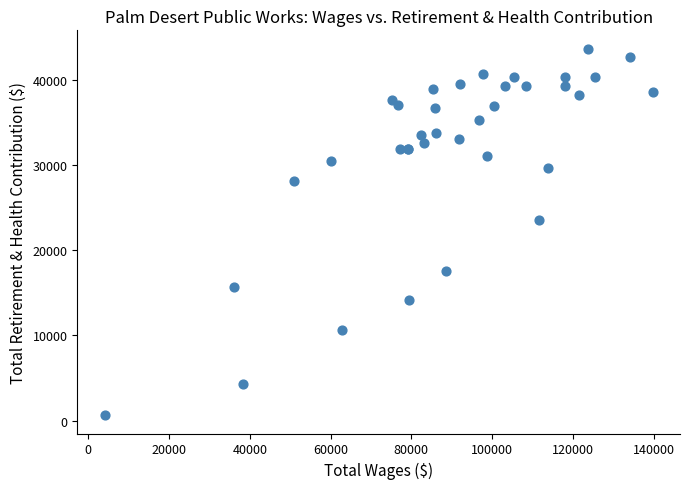

What Y value in the scatter plot is closest to 22164?

23545